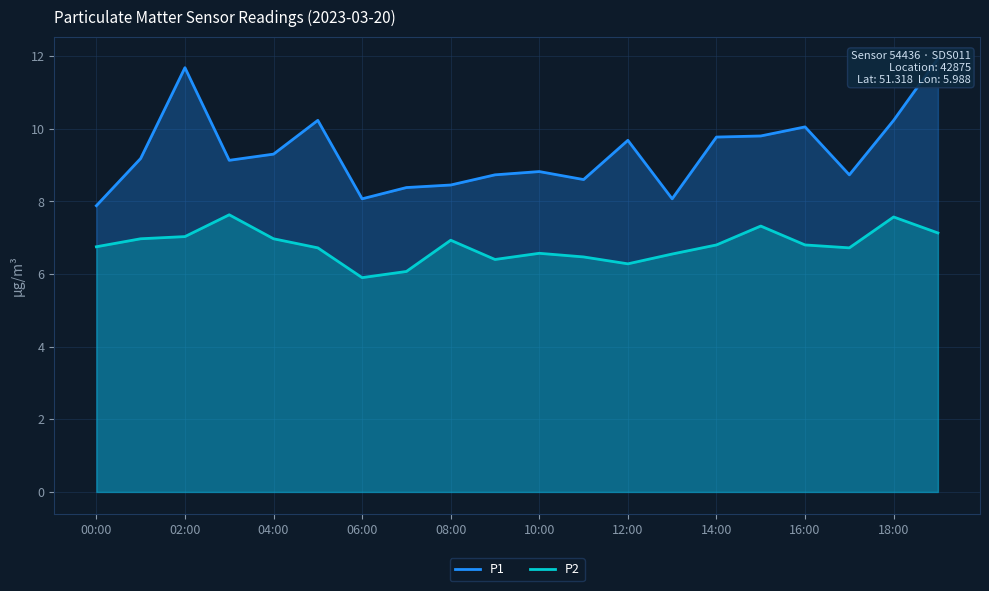

What is the maximum value for P2?

7.6